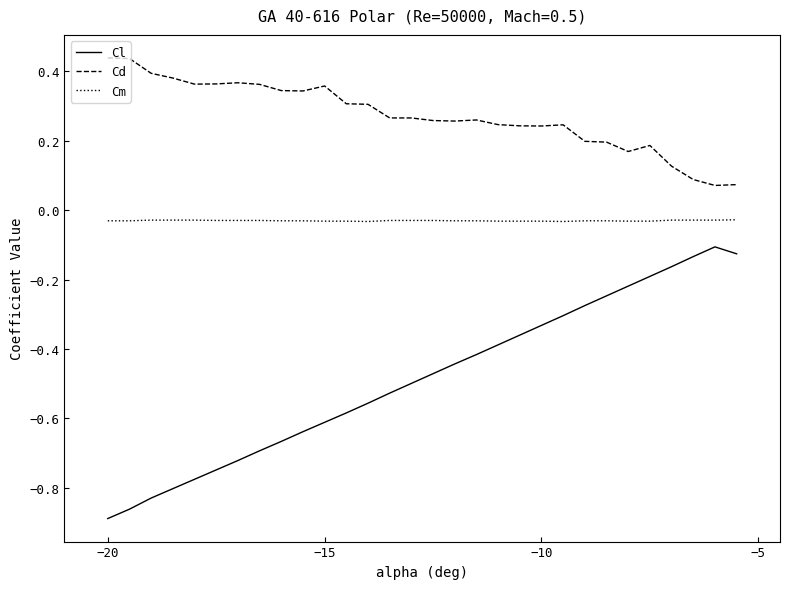

List the series in order of their peak value, lowest first.

Cl, Cm, Cd